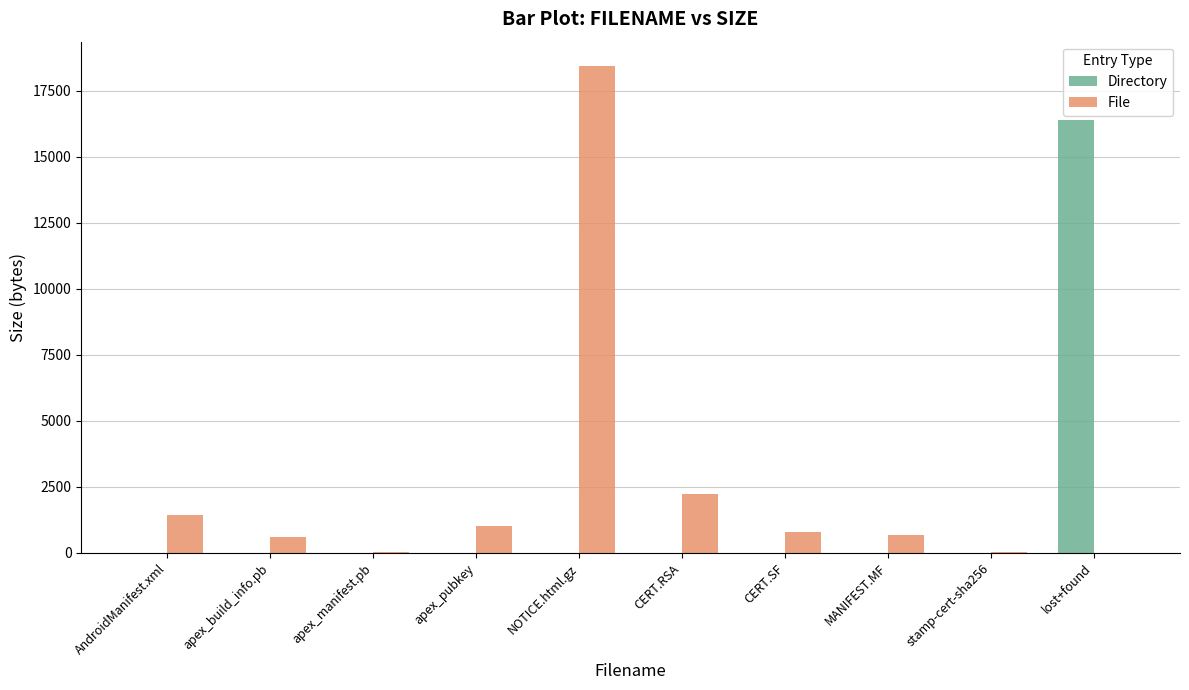

Which series has the widest spread of values?

File